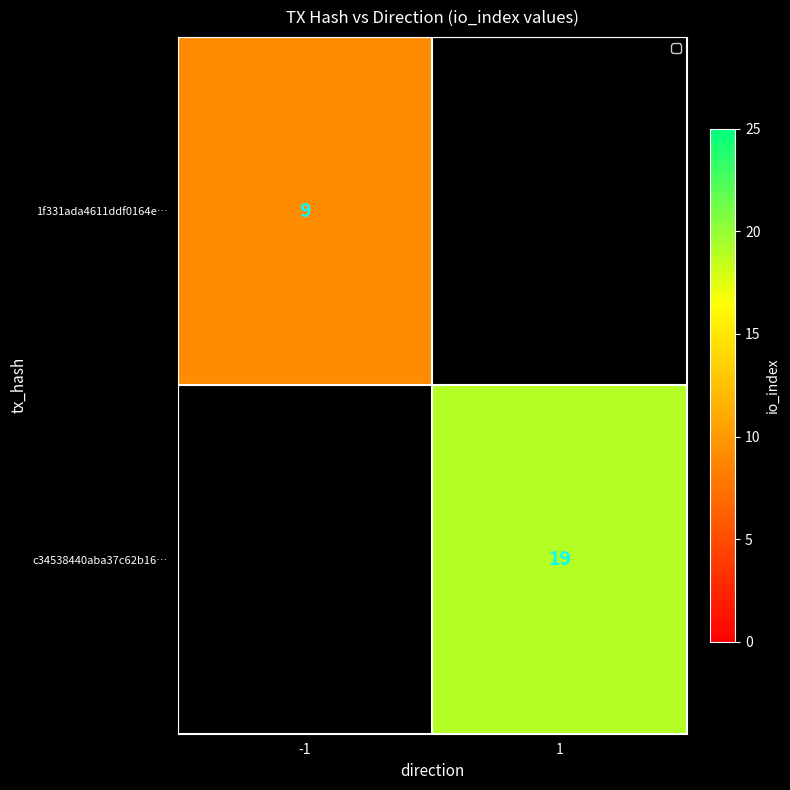

The c34538440aba37c62b16… series shows 11 at 1. True or false?

False